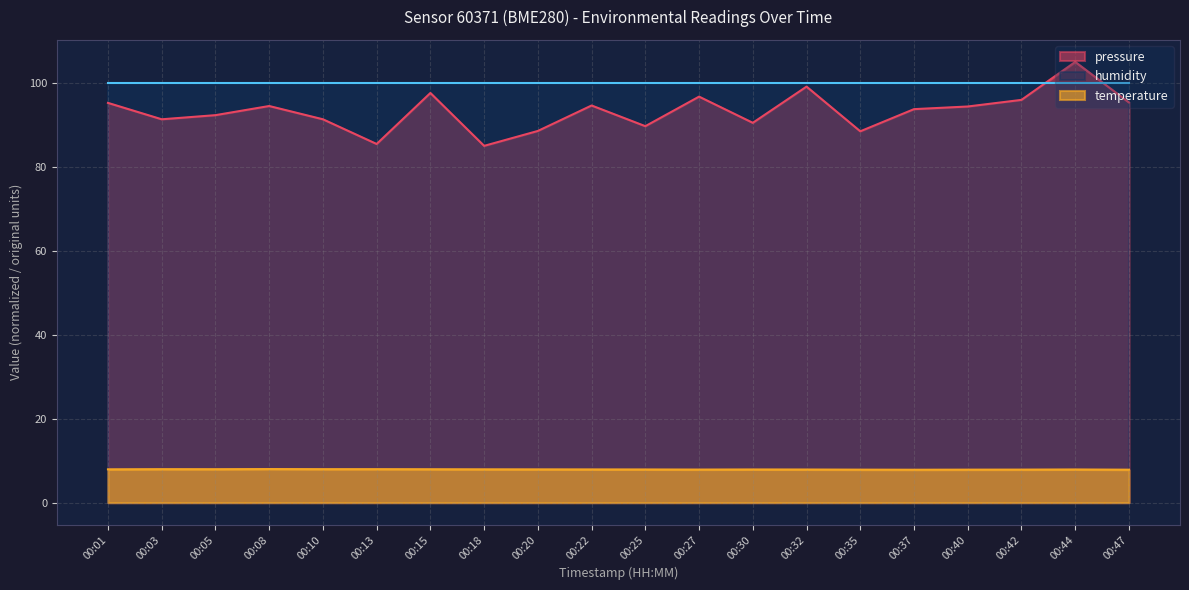

List the labels in order of temperature value, smallest first.

00:37, 00:47, 00:35, 00:40, 00:42, 00:27, 00:32, 00:25, 00:30, 00:44, 00:22, 00:20, 00:01, 00:18, 00:15, 00:05, 00:03, 00:10, 00:13, 00:08